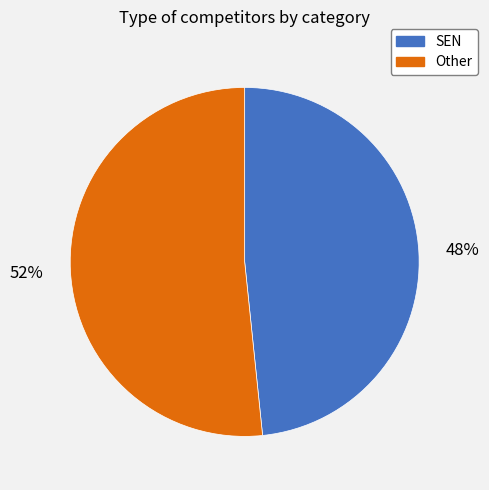

Approximately how many times larger is the value at Other compared to SEN?

1.1